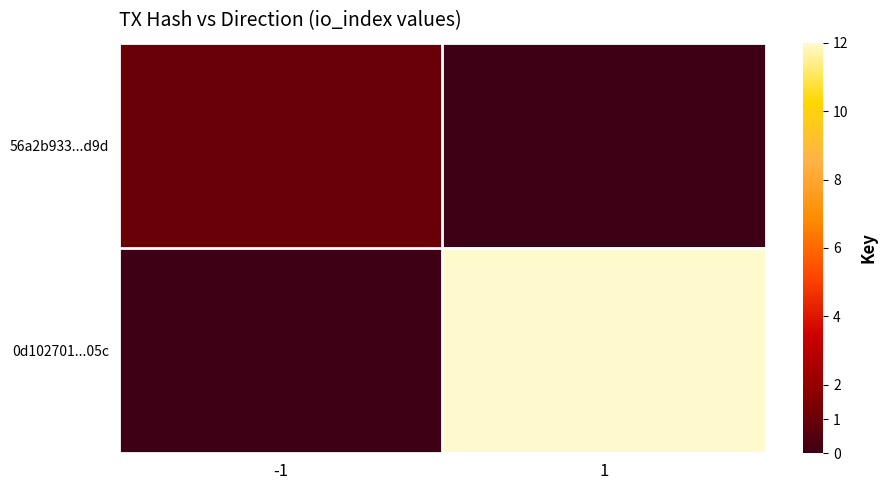

List the series in order of their overall mean, highest first.

0d102701...05c, 56a2b933...d9d